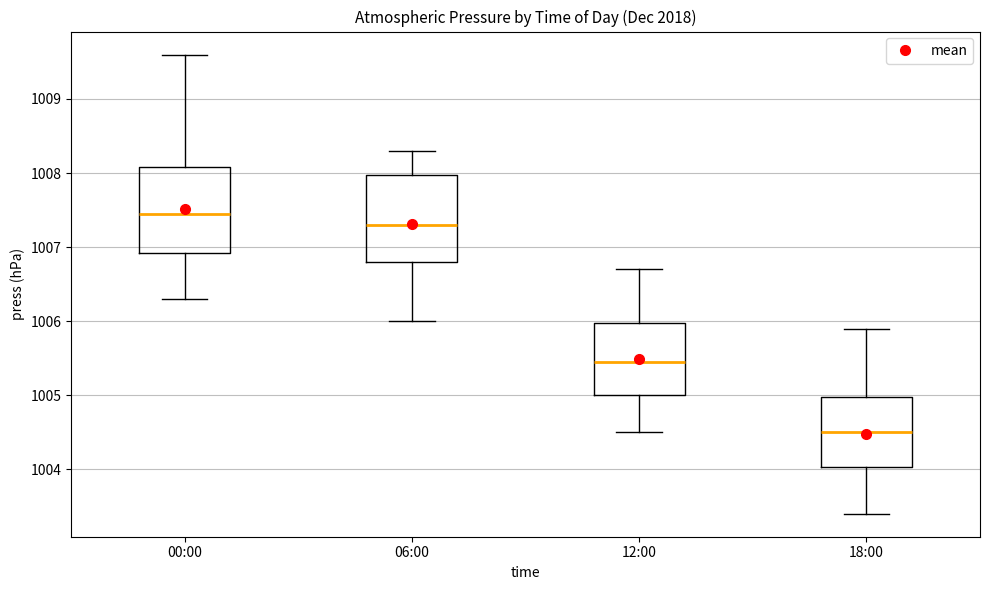

Where does the median line of the box for 00:00 sit on the y-axis? The values are not printed on the chart, so give them approximately, as read against the axis.

1007.5